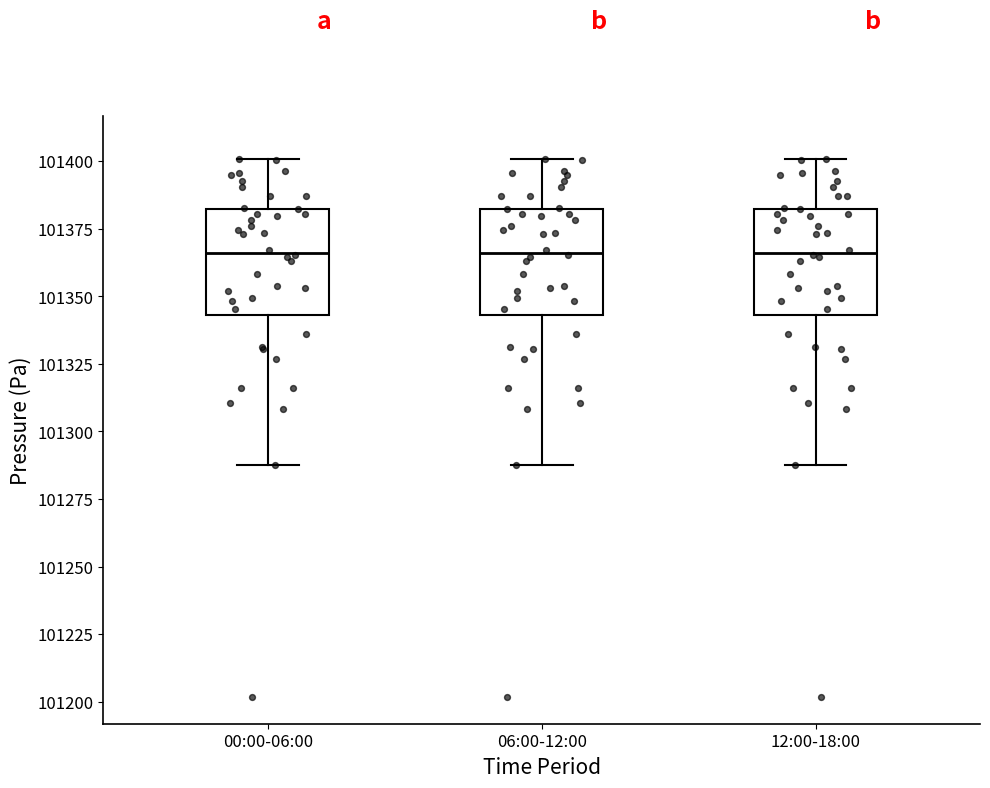

Where does the median line of the box for 12:00-18:00 sit on the y-axis? The values are not printed on the chart, so give them approximately, as read against the axis.

101365